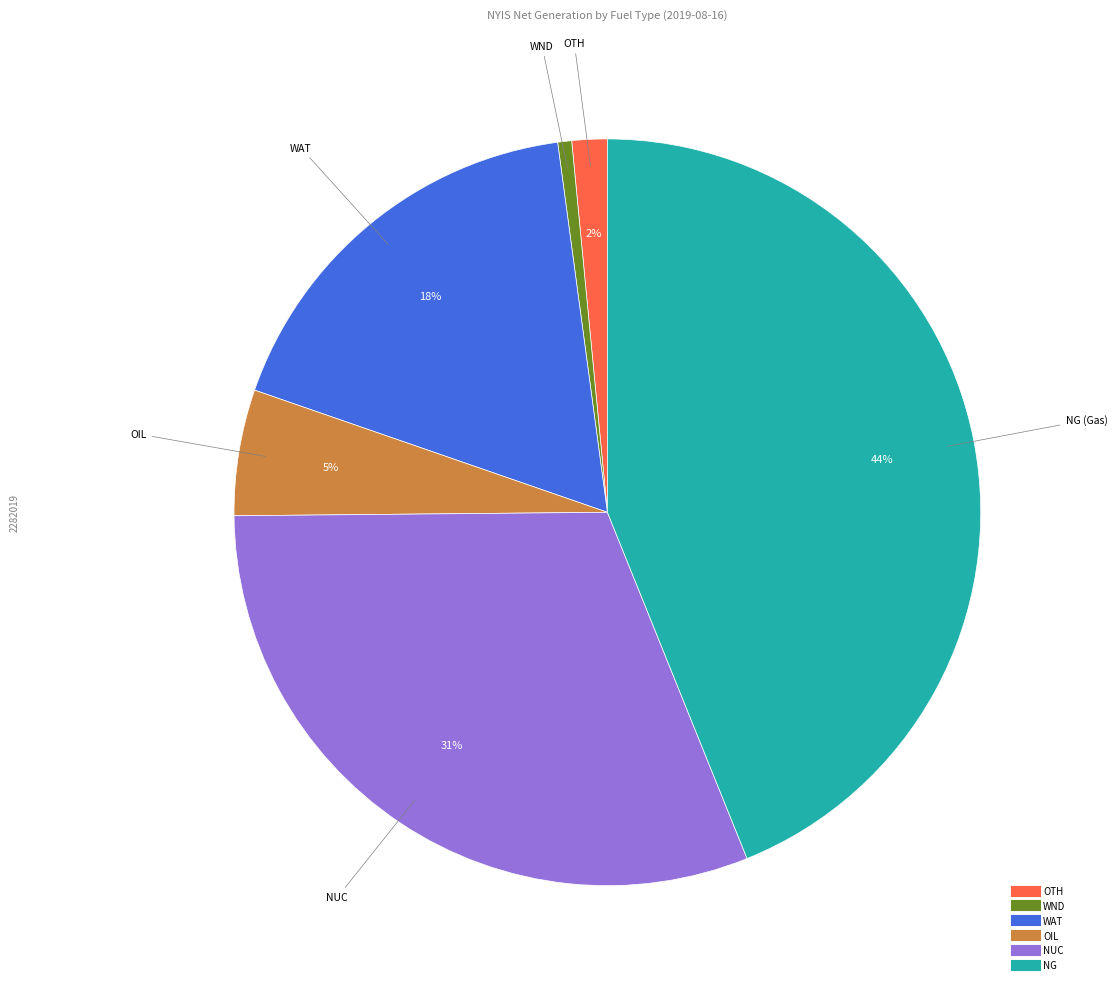

To the nearest percent, what is the difference between the largest and smallest slice percentages?

43%